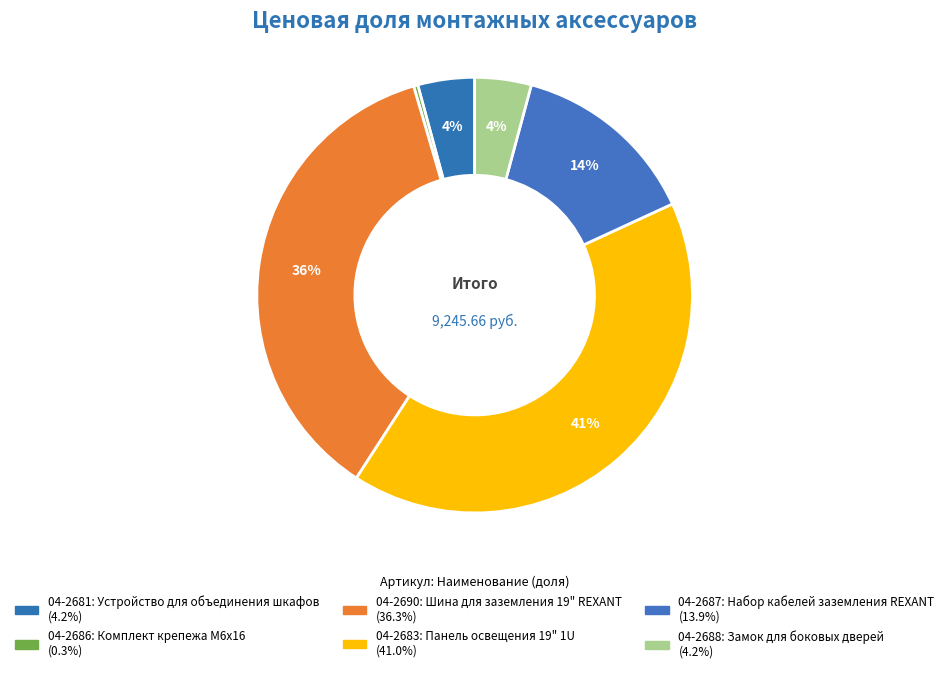

True or false: 04-2683 accounts for 41% of the total.

True